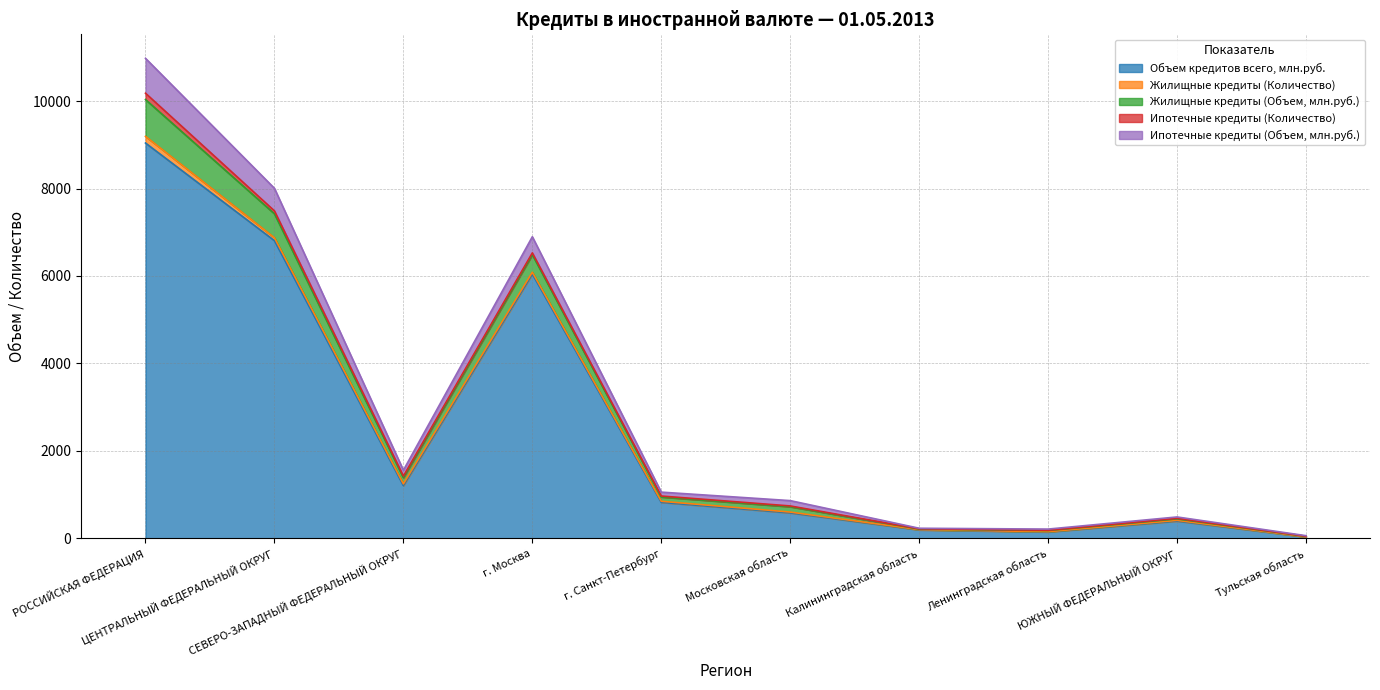

What is the maximum value for Объем кредитов всего, млн.руб.?

9041